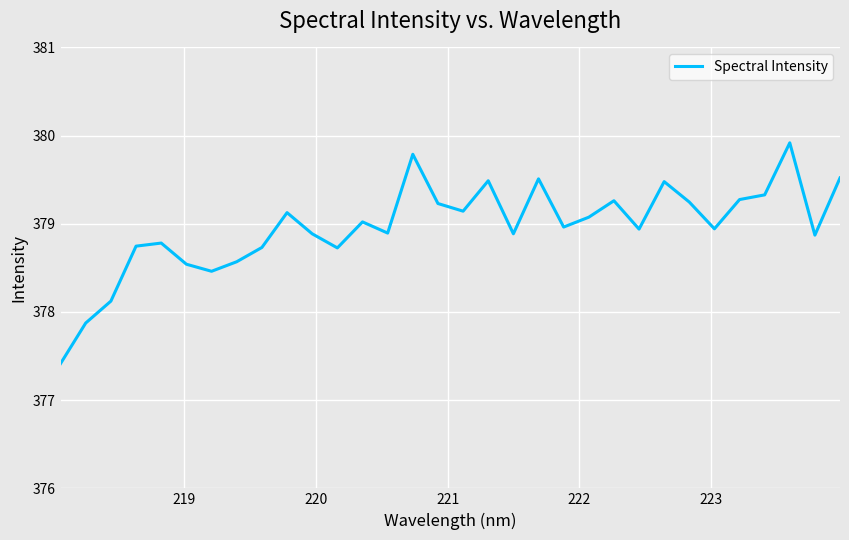

What is the minimum value shown in the chart?

377.4